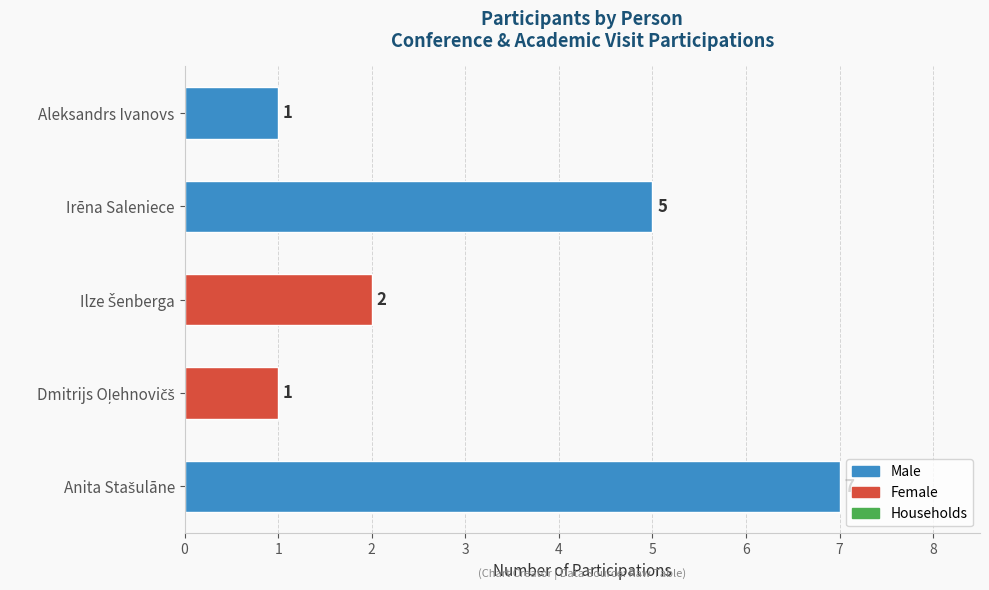

Reading bottom to top, what are all the values shown in this chart?

7	1	2	5	1